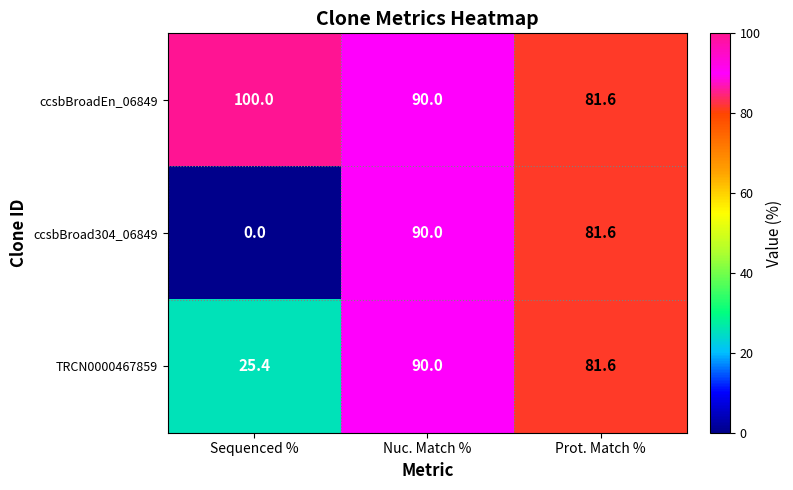

How many categories are shown in the chart?

3